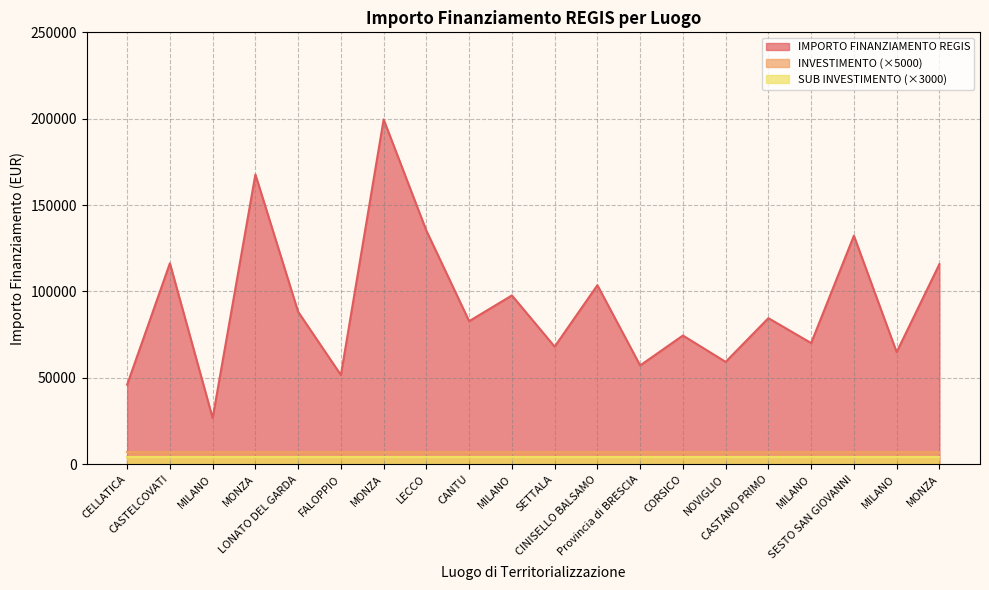

List the series in order of their peak value, lowest first.

SUB INVESTIMENTO (×3000), INVESTIMENTO (×5000), IMPORTO FINANZIAMENTO REGIS